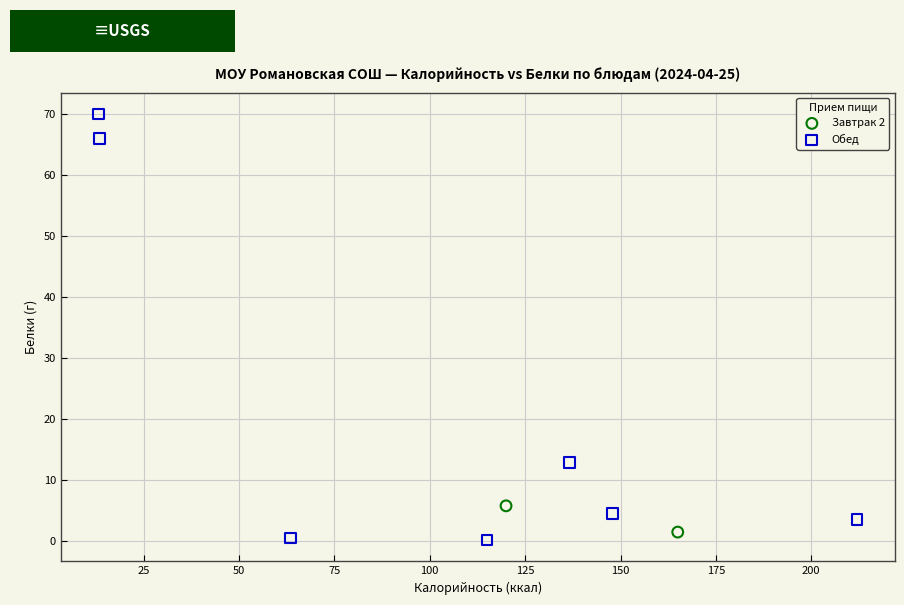

What are all the series names shown in the legend?

Завтрак 2, Обед